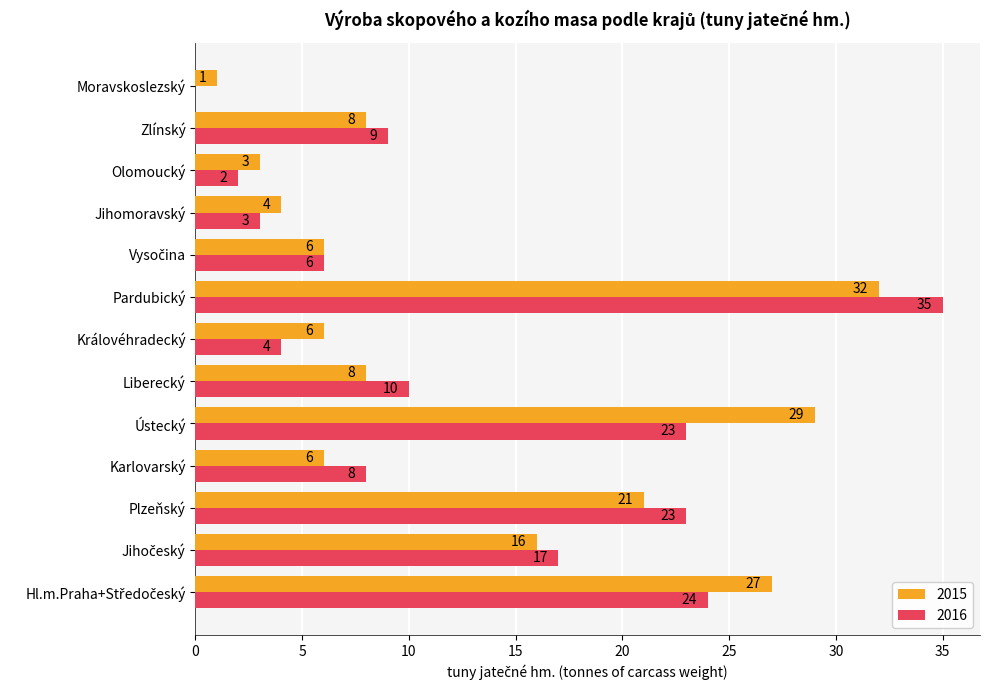

At which category is the sum across all series the highest?

Pardubický